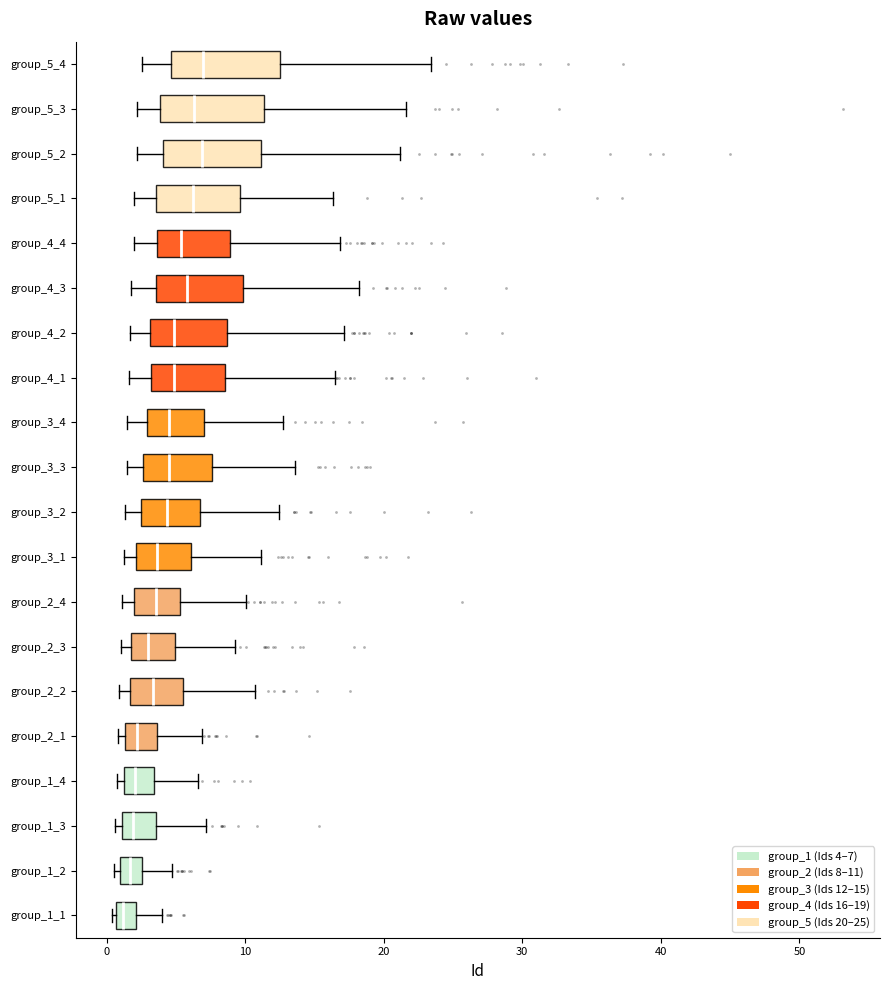

Where does the right whisker of the box for group_5_2 end on the x-axis? The values are not printed on the chart, so give them approximately, as read against the axis.

21